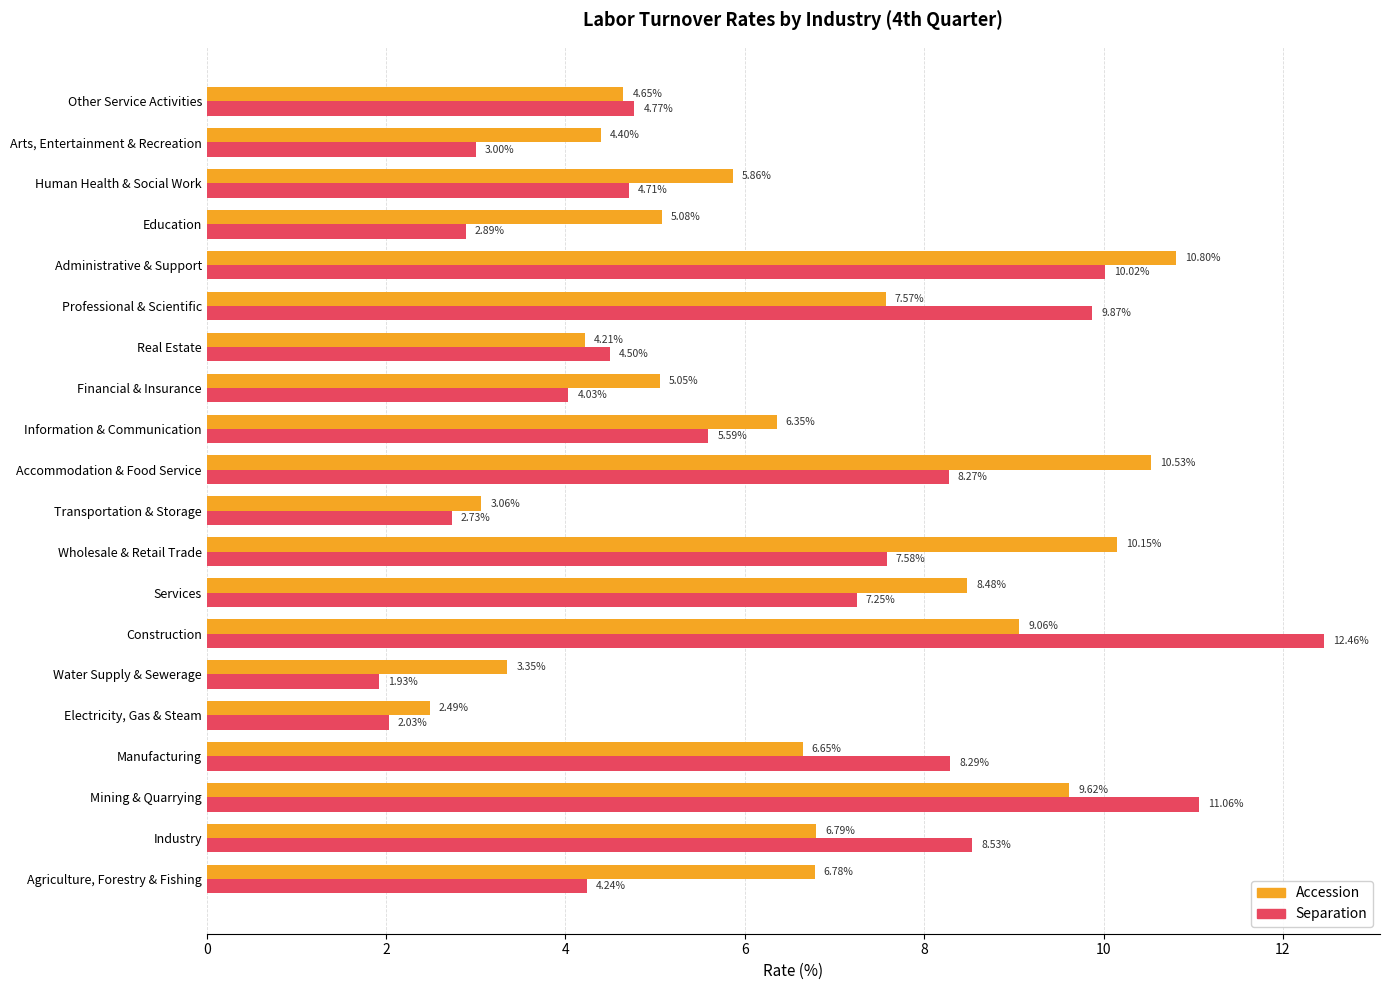

Rank the series at Human Health & Social Work from lowest to highest value.

Separation, Accession